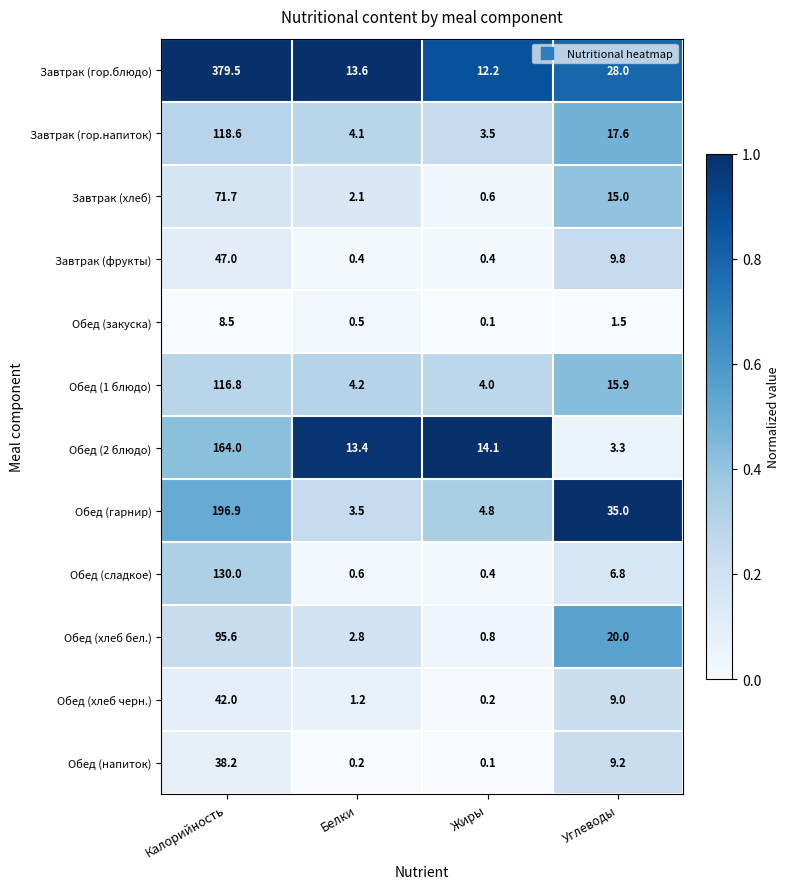

At which category is the sum across all series the highest?

Калорийность